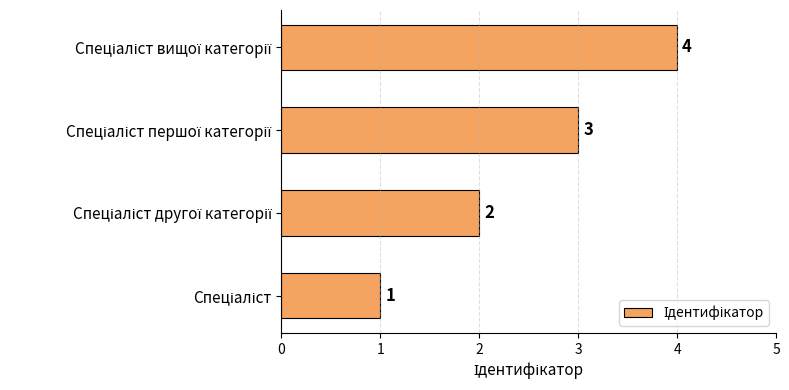

How many values are between 2 and 4?

3